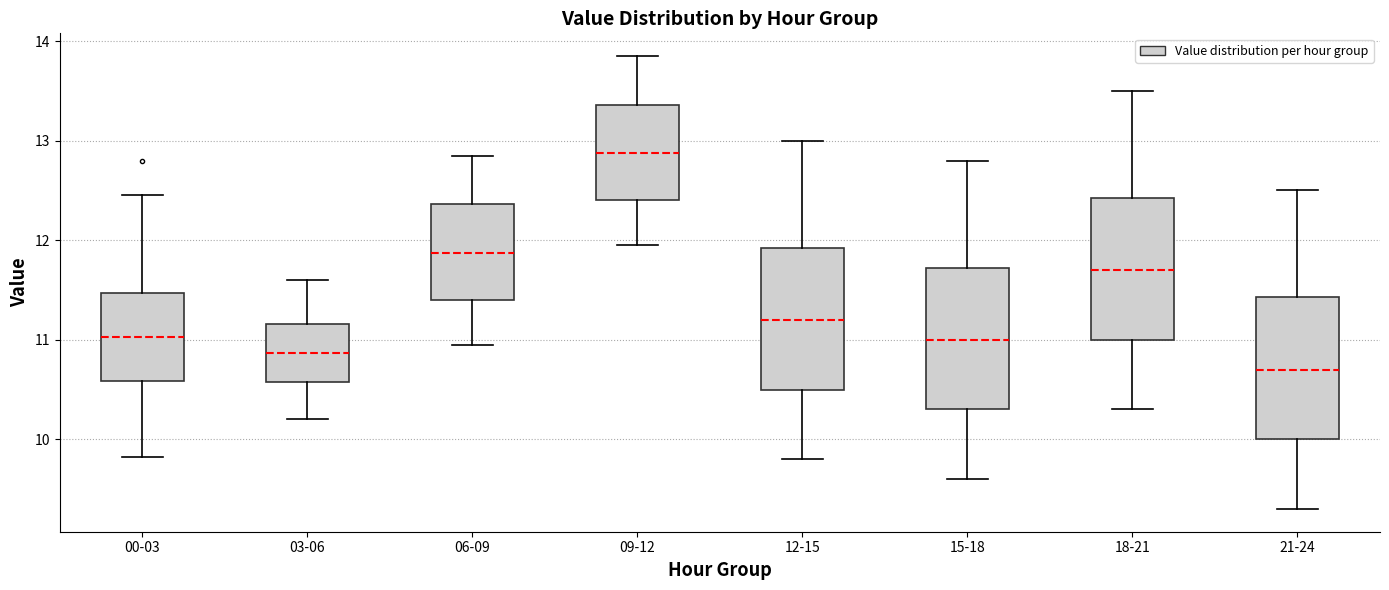

Reading left to right, transcribe this box plot: for each box, give where its median line is, the range the box spans, and where its two whiskers end, as read against the y-axis. The values are not printed on the chart, so give them approximately, as read against the axis.

00-03: median 11.0, box 10.6 to 11.5, whiskers 9.8 to 12.5
03-06: median 10.9, box 10.6 to 11.2, whiskers 10.2 to 11.6
06-09: median 11.9, box 11.4 to 12.4, whiskers 11.0 to 12.9
09-12: median 12.9, box 12.4 to 13.4, whiskers 12.0 to 13.9
12-15: median 11.2, box 10.5 to 11.9, whiskers 9.8 to 13.0
15-18: median 11.0, box 10.3 to 11.7, whiskers 9.6 to 12.8
18-21: median 11.7, box 11.0 to 12.4, whiskers 10.3 to 13.5
21-24: median 10.7, box 10.0 to 11.4, whiskers 9.3 to 12.5